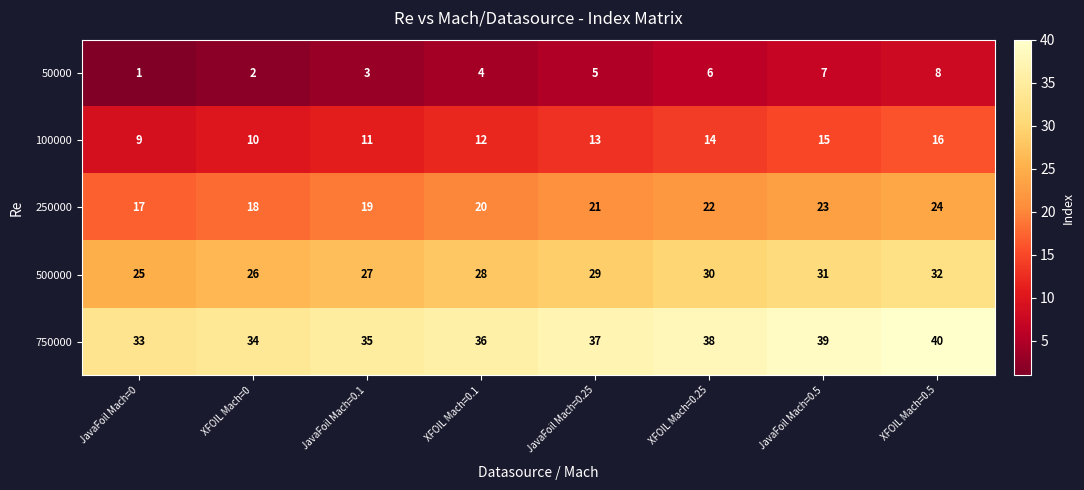

At which category is the sum across all series the highest?

XFOIL Mach=0.5